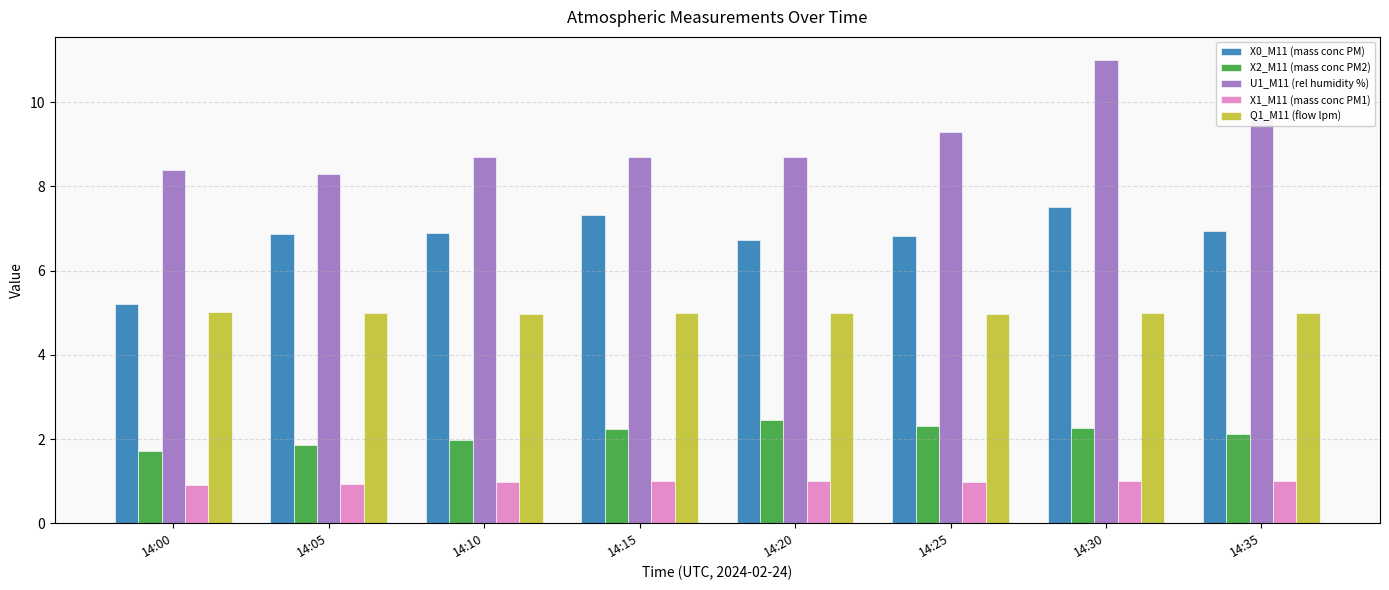

Which series has the largest range (max minus min)?

U1_M11 (rel humidity %)